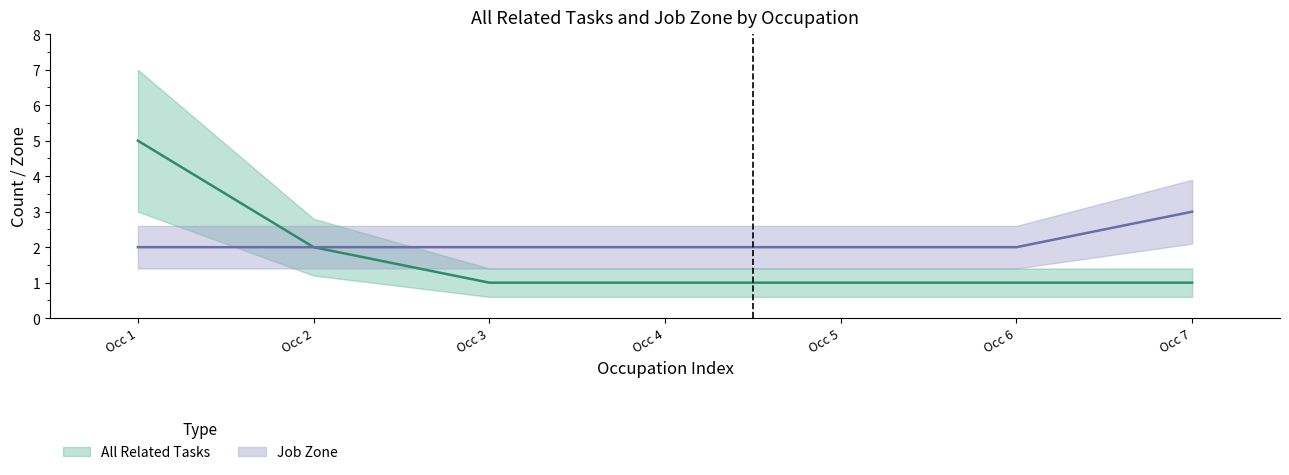

What is the lowest value of the All Related Tasks series?

1